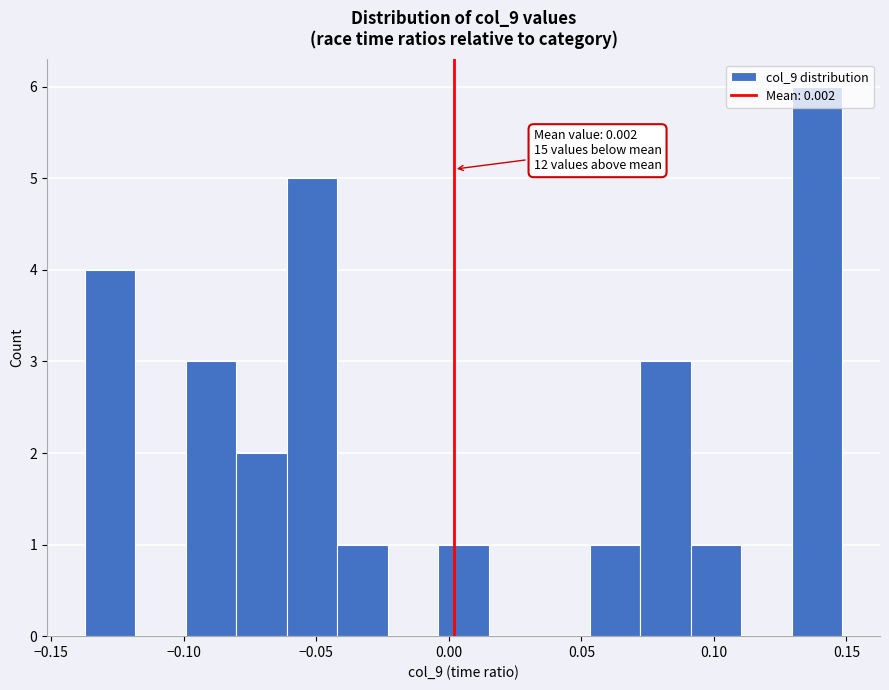

Read against the x-axis, roughly where is the centre of the tallest bar?

0.140